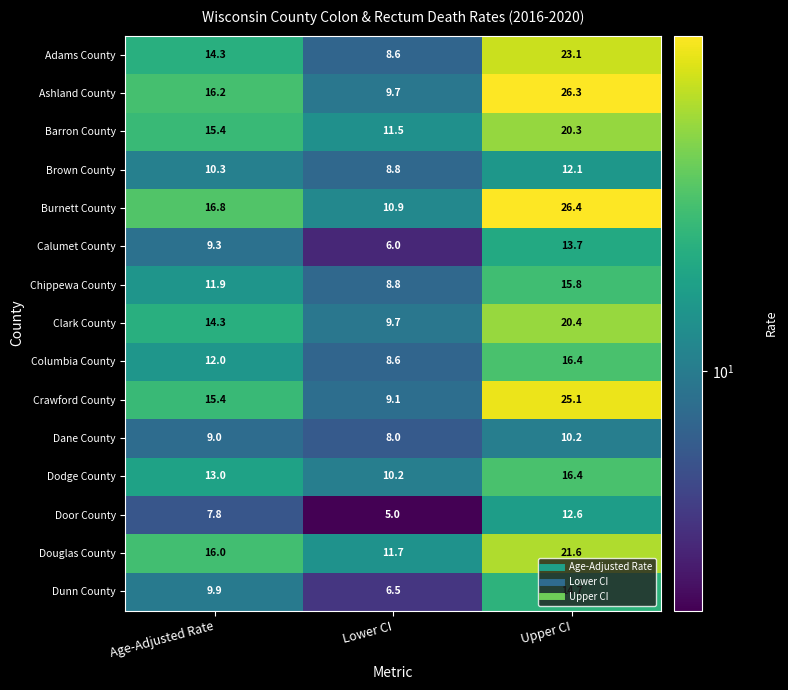

At which category is the sum across all series the highest?

Upper CI